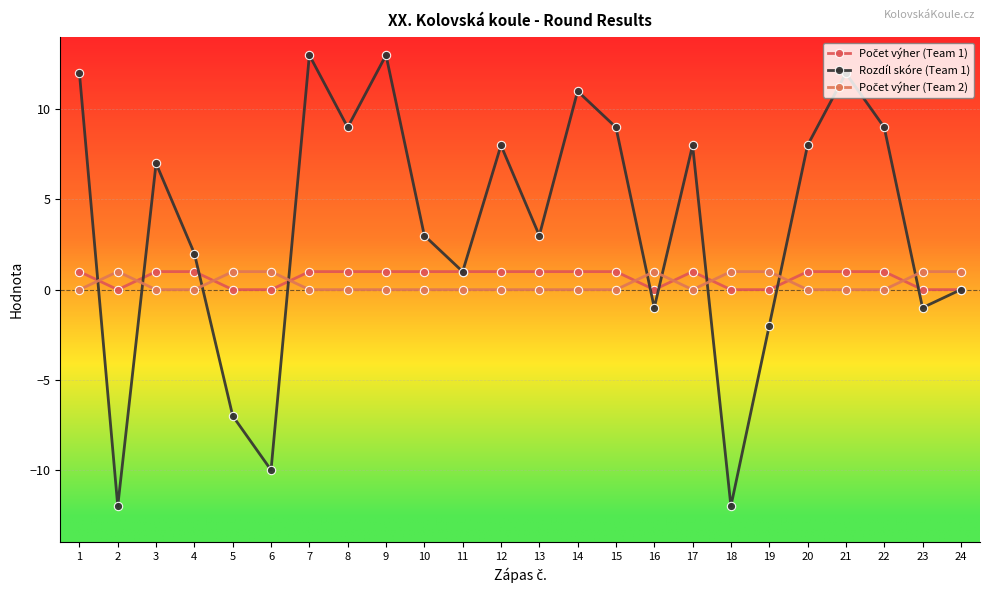

Reading right to left, list all the values displayed in this chart.

Počet výher (Team 1): 0	0	1	1	1	0	0	1	0	1	1	1	1	1	1	1	1	1	0	0	1	1	0	1
Rozdíl skóre (Team 1): 0	-1	9	12	8	-2	-12	8	-1	9	11	3	8	1	3	13	9	13	-10	-7	2	7	-12	12
Počet výher (Team 2): 1	1	0	0	0	1	1	0	1	0	0	0	0	0	0	0	0	0	1	1	0	0	1	0